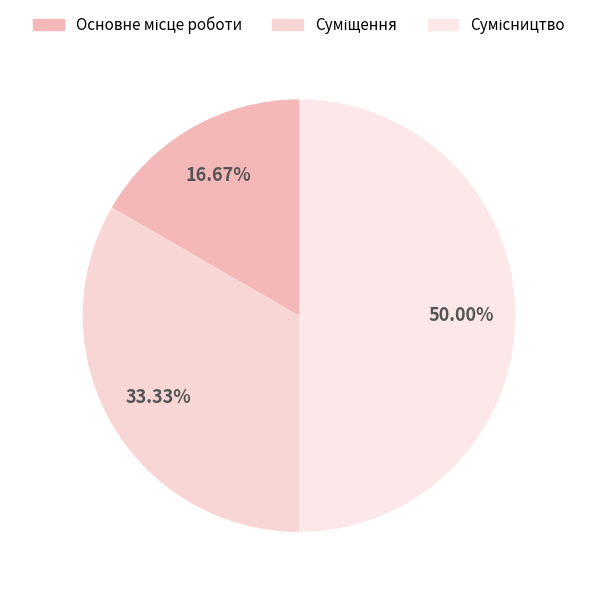

To the nearest percent, what percentage of the pie is Сумісництво?

50%